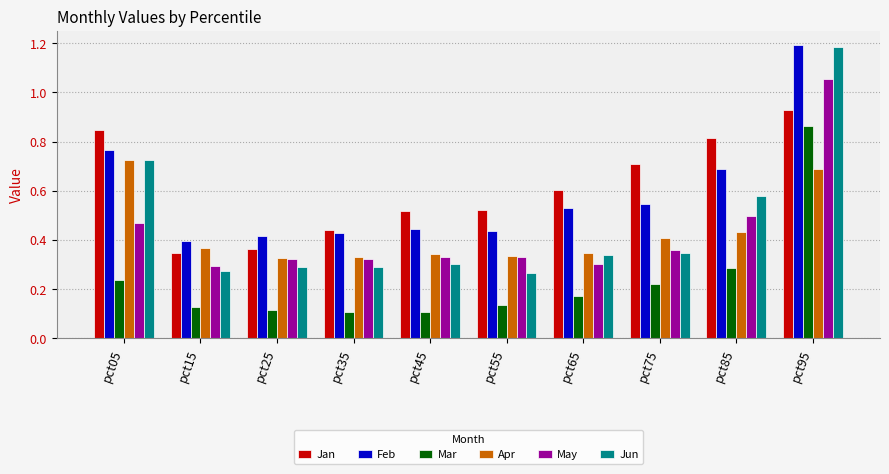

The Apr series shows 0.5 at pct65. True or false?

False